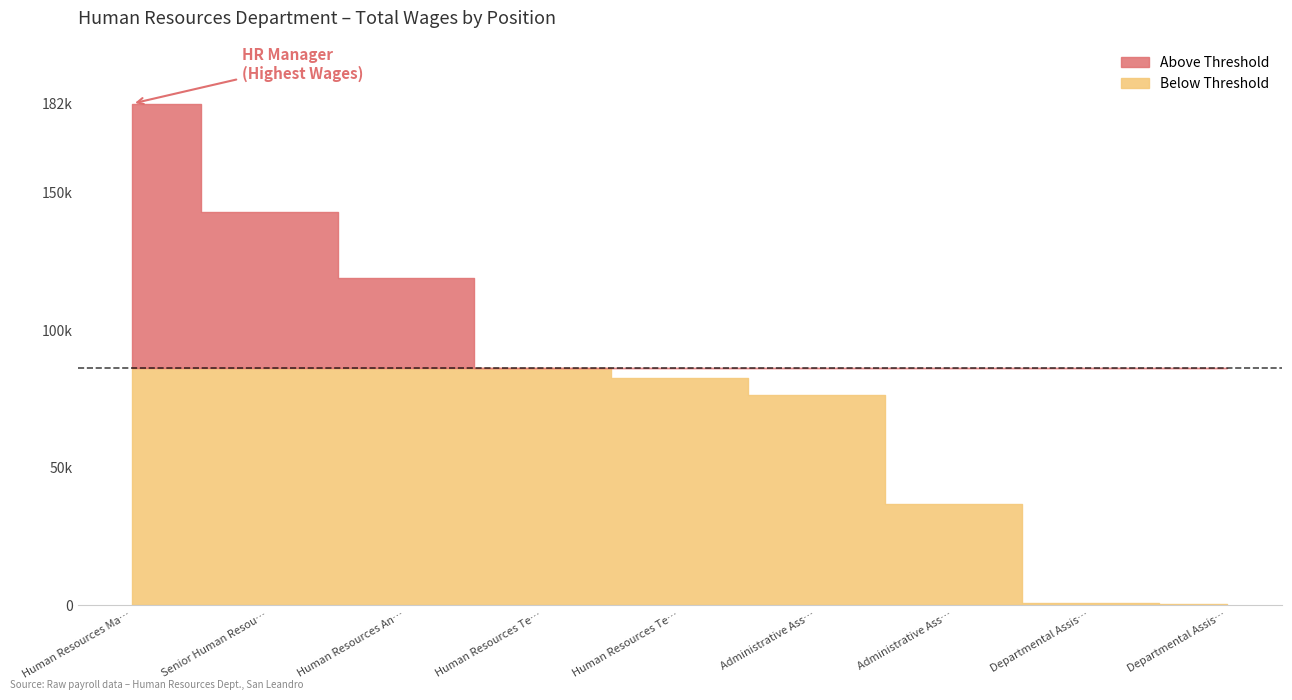

Rank the categories by value from highest to lowest.

Human Resources Manager, Senior Human Resources Analyst, Human Resources Analyst, Human Resources Technician, Human Resources Technician, Administrative Assistant III, Administrative Assistant II, Departmental Assistant, Departmental Assistant